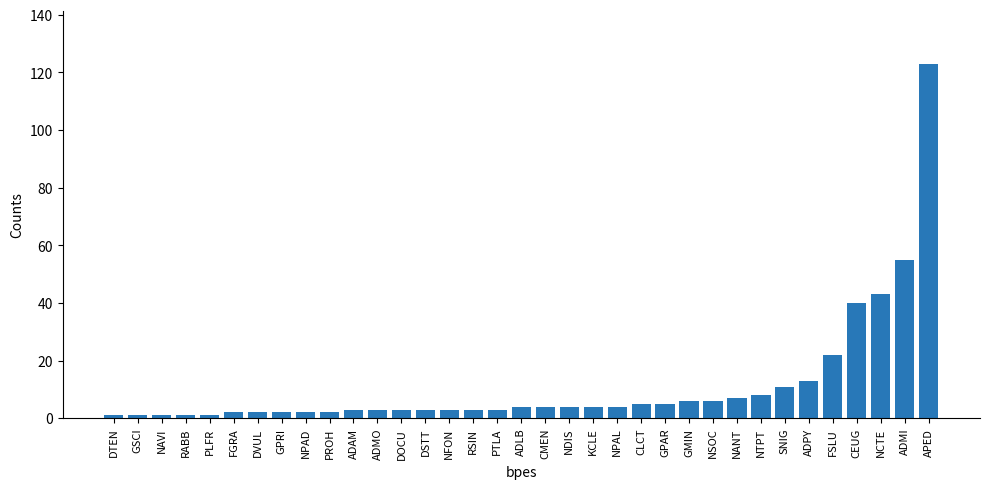

What is the difference between the second highest and second lowest values?

54